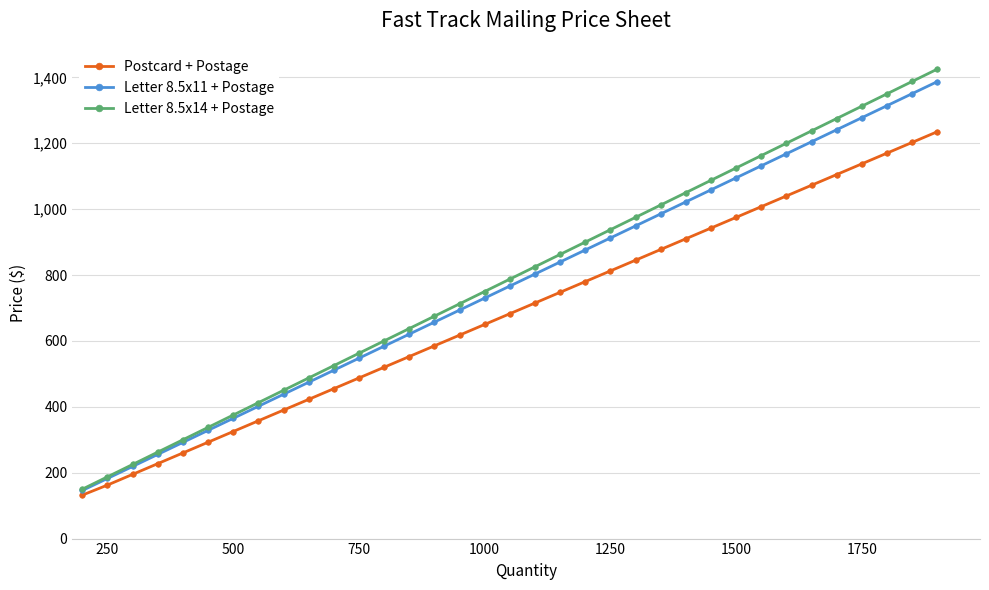

What is the value of the Letter 8.5x11 + Postage point at the 30th from the left?

1204.5